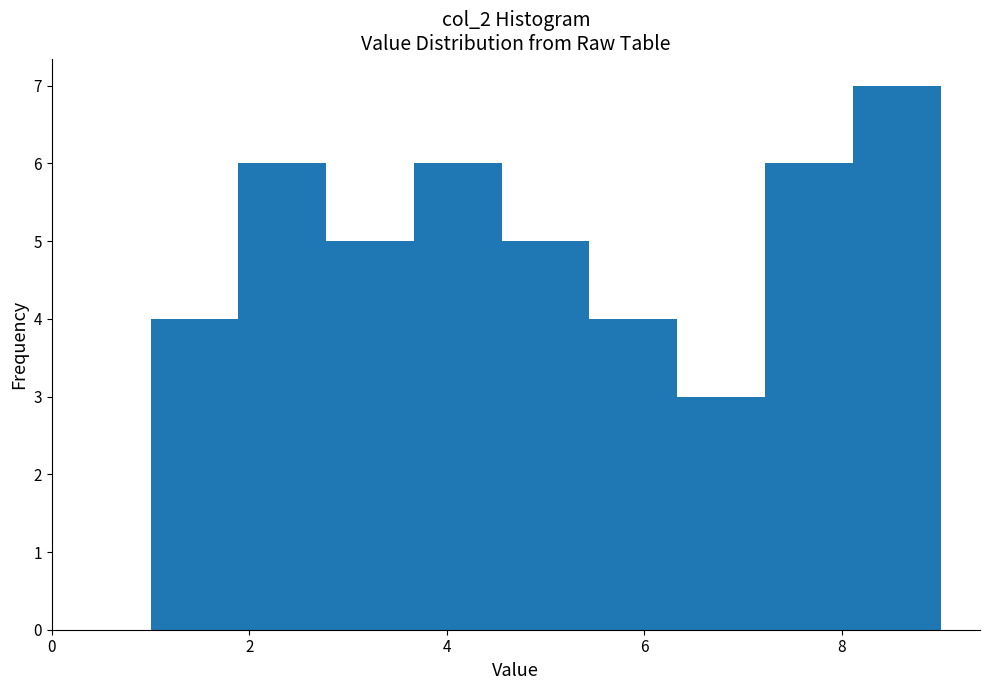

Which range on the x-axis has the tallest bar?

8.2 to 9.0